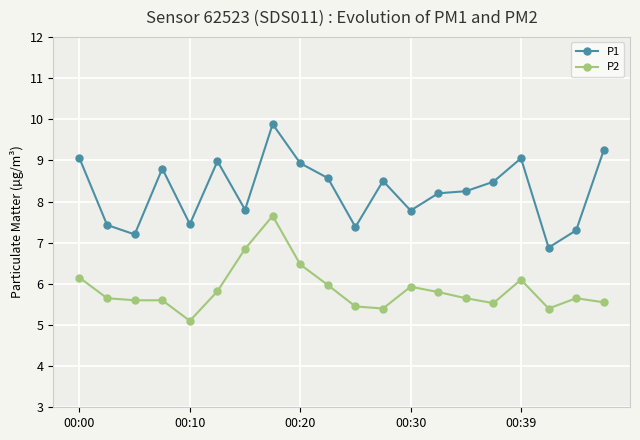

True or false: P2 and P1 intersect in this chart.

False